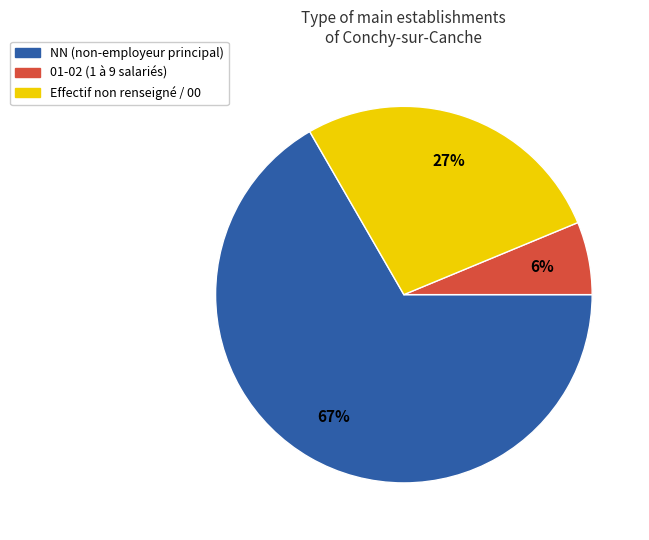

To the nearest percent, what is the average slice percentage?

33%